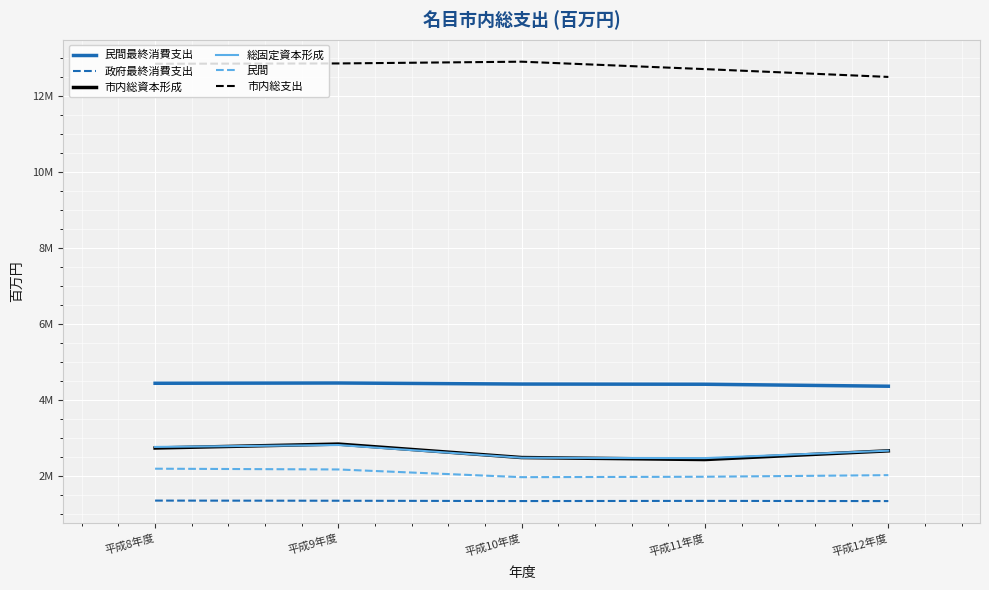

What is the sum of all 民間最終消費支出 values?

22082060